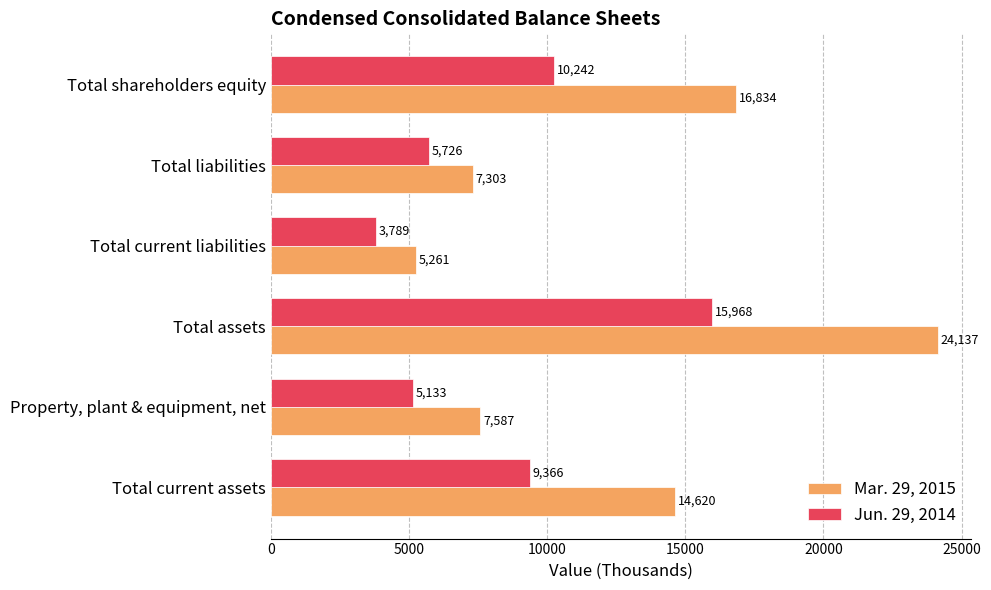

What is the difference between the highest and lowest values at Total current liabilities?

1472